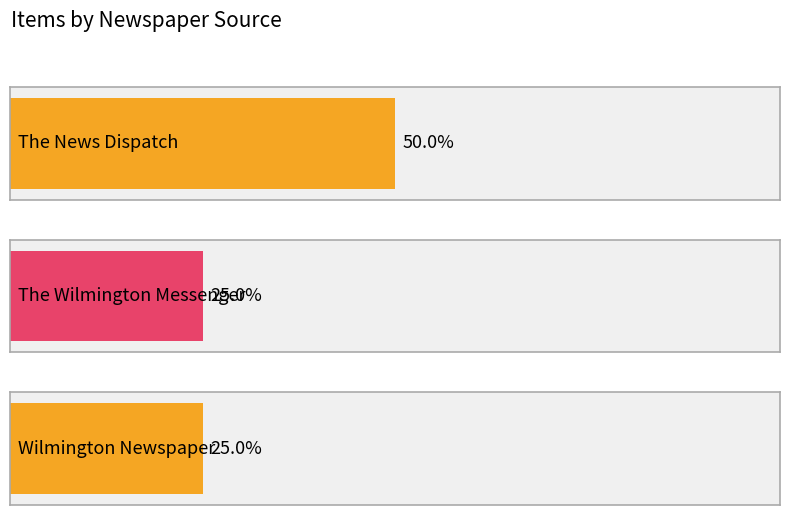

What is the ratio of the value at The News Dispatch to the value at The News Dispatch?

1.0